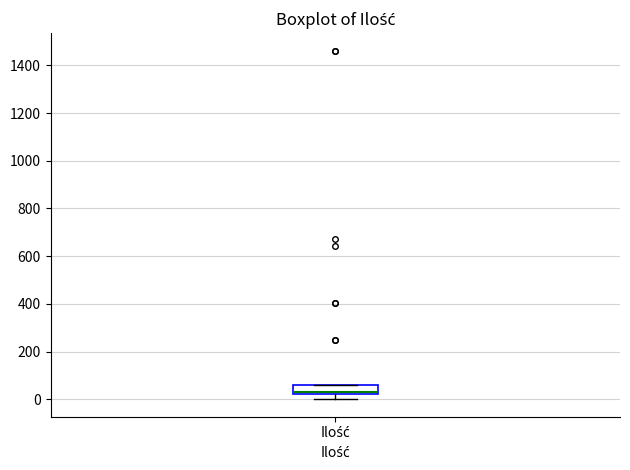

Where does the median line of the box for Ilość sit on the y-axis? The values are not printed on the chart, so give them approximately, as read against the axis.

40